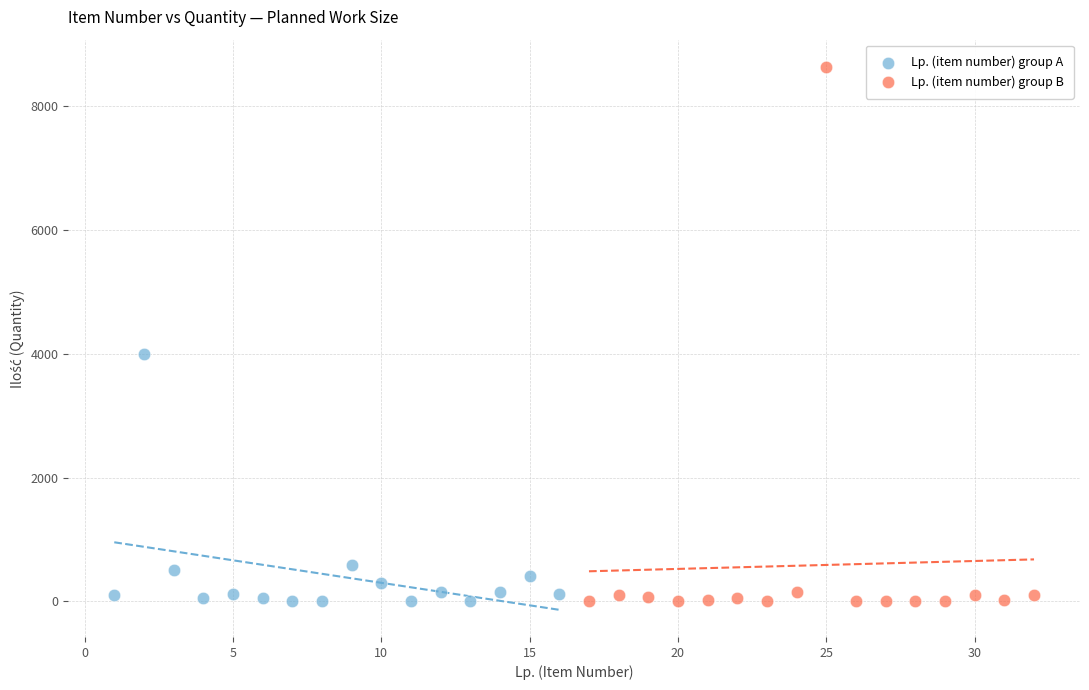

Which series has the largest Y range (max minus min)?

Lp. (item number) group B